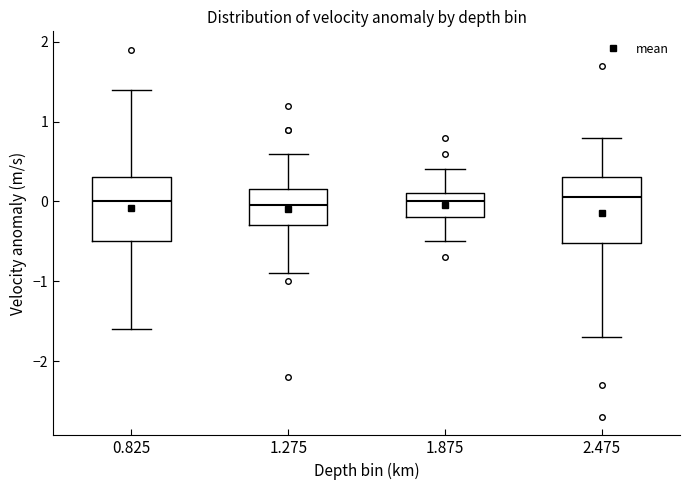

Reading left to right, read every box against the y-axis: the position of its median line, the range the box covers, and the ends of its whiskers. The values are not printed on the chart, so give them approximately, as read against the axis.

0.825: median 0.0, box -0.5 to 0.3, whiskers -1.6 to 1.4
1.275: median 0.0, box -0.3 to 0.2, whiskers -0.9 to 0.6
1.875: median 0.0, box -0.2 to 0.1, whiskers -0.5 to 0.4
2.475: median 0.1, box -0.5 to 0.3, whiskers -1.7 to 0.8